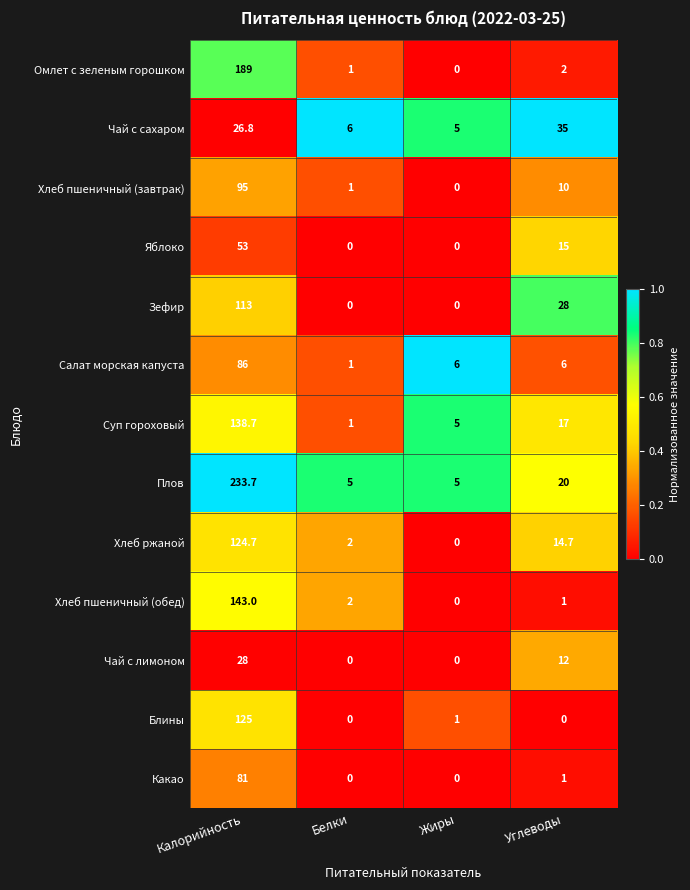

What is the spread (max minus min) of values at Калорийность?

206.9